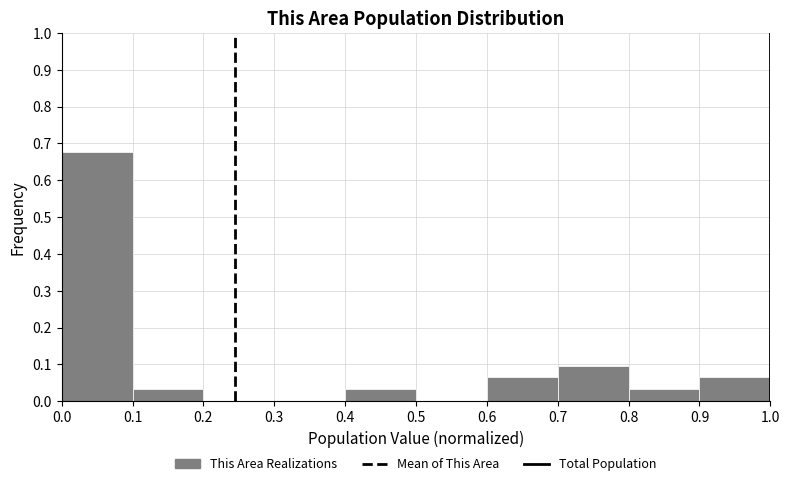

Reading left to right, transcribe this chart: for each bar, give the range it covers on the x-axis and its height. The values are not printed on the chart, so give them approximately, as read against the axis.

0.0 to 0.1: 0.68
0.1 to 0.2: 0.03
0.2 to 0.3: 0
0.3 to 0.4: 0
0.4 to 0.5: 0.03
0.5 to 0.6: 0
0.6 to 0.7: 0.06
0.7 to 0.8: 0.10
0.8 to 0.9: 0.03
0.9 to 1.0: 0.06